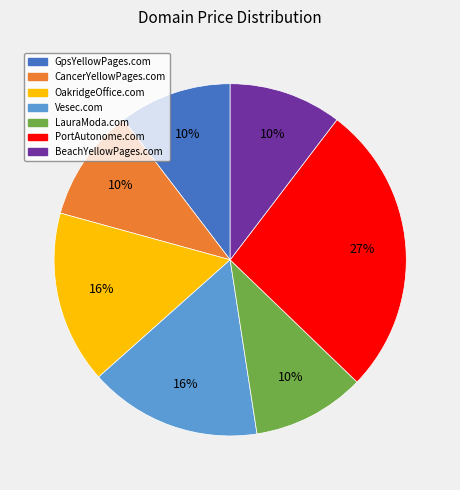

Which slice is the largest?

PortAutonome.com